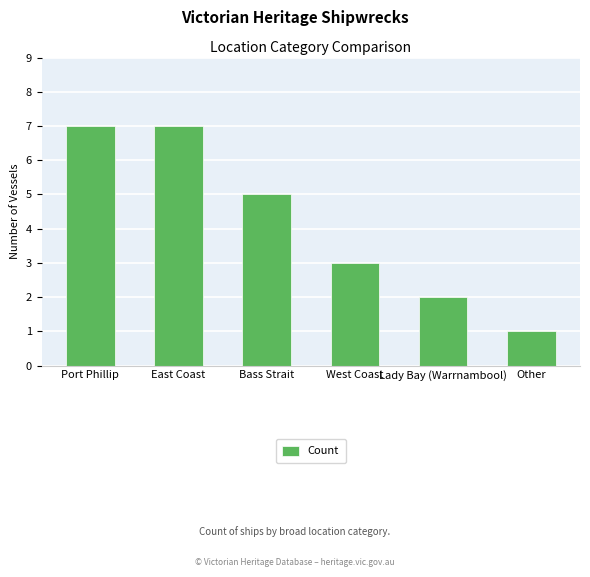

What is the change in value from East Coast to Other?

-6